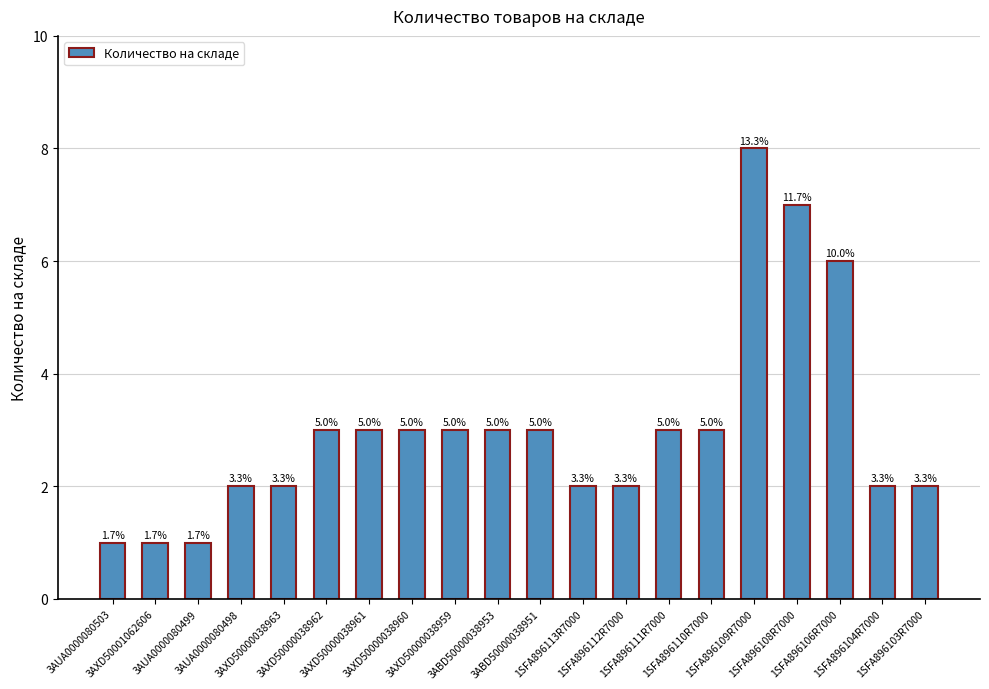

Reading left to right, extract all data points from this chart.

3AUA0000080503=1	3AXD50001062606=1	3AUA0000080499=1	3AUA0000080498=2	3AXD50000038963=2	3AXD50000038962=3	3AXD50000038961=3	3AXD50000038960=3	3AXD50000038959=3	3ABD50000038953=3	3ABD50000038951=3	1SFA896113R7000=2	1SFA896112R7000=2	1SFA896111R7000=3	1SFA896110R7000=3	1SFA896109R7000=8	1SFA896108R7000=7	1SFA896106R7000=6	1SFA896104R7000=2	1SFA896103R7000=2